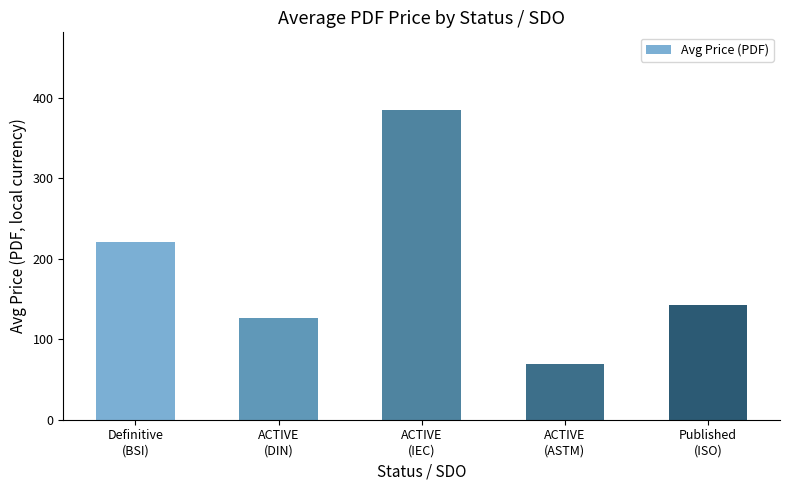

What value does the data have at ACTIVE
(DIN)?

126.8